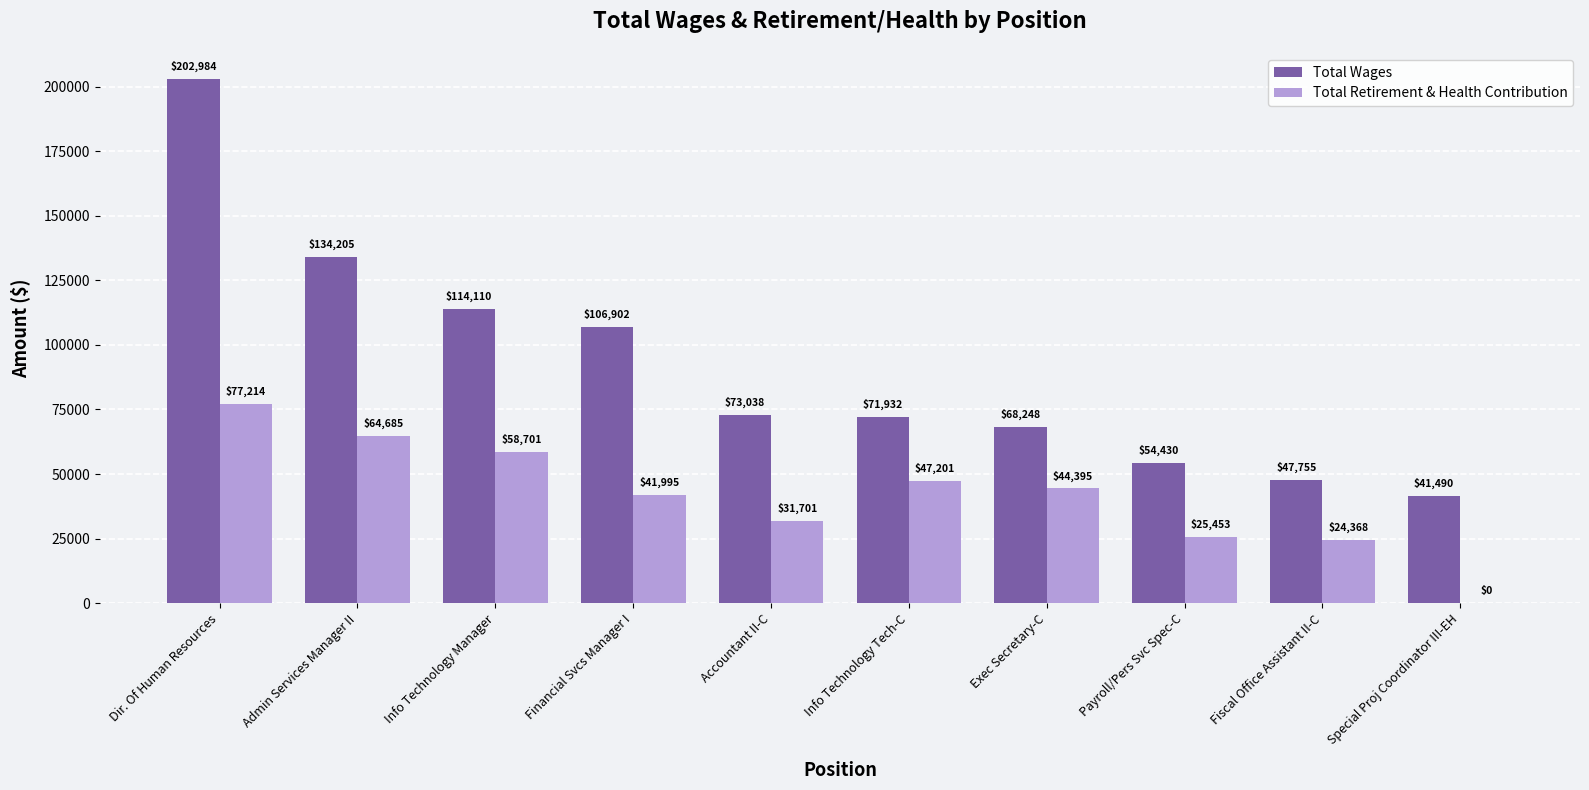

The Total Wages series shows 37795 at Exec Secretary-C. True or false?

False